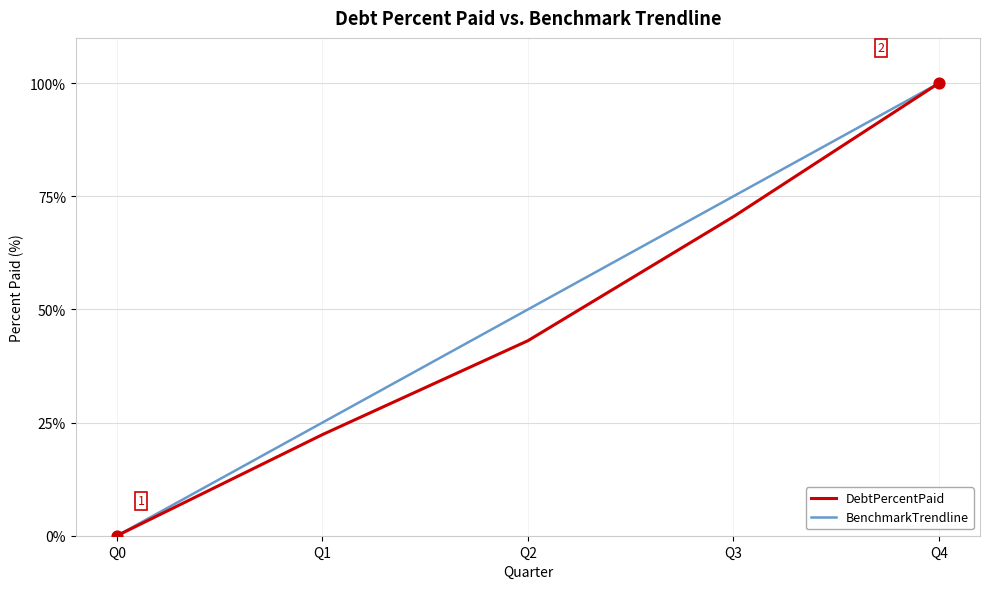

At which category is the sum across all series the highest?

Q4